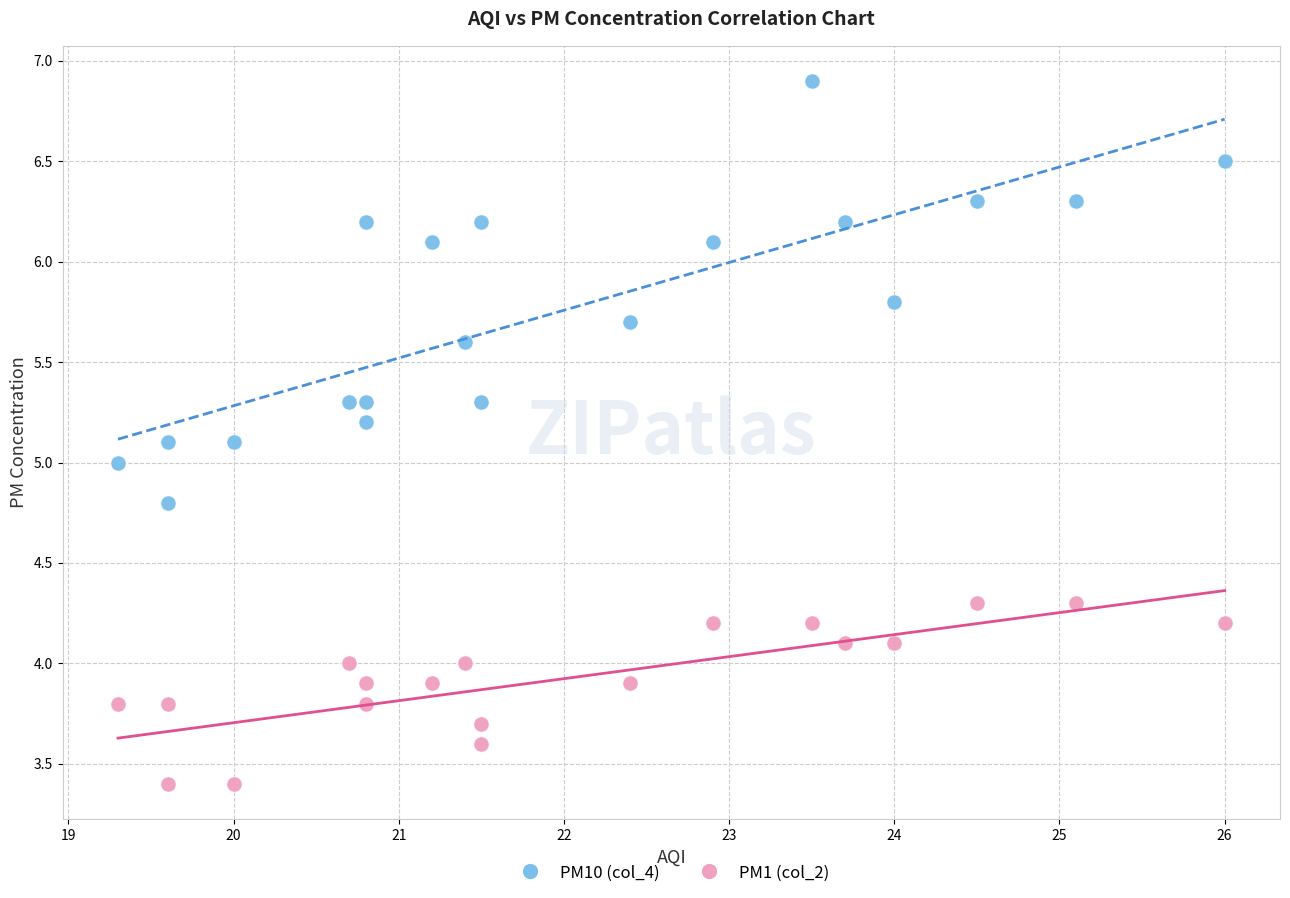

Which series contains the lowest Y value?

PM1 (col_2)